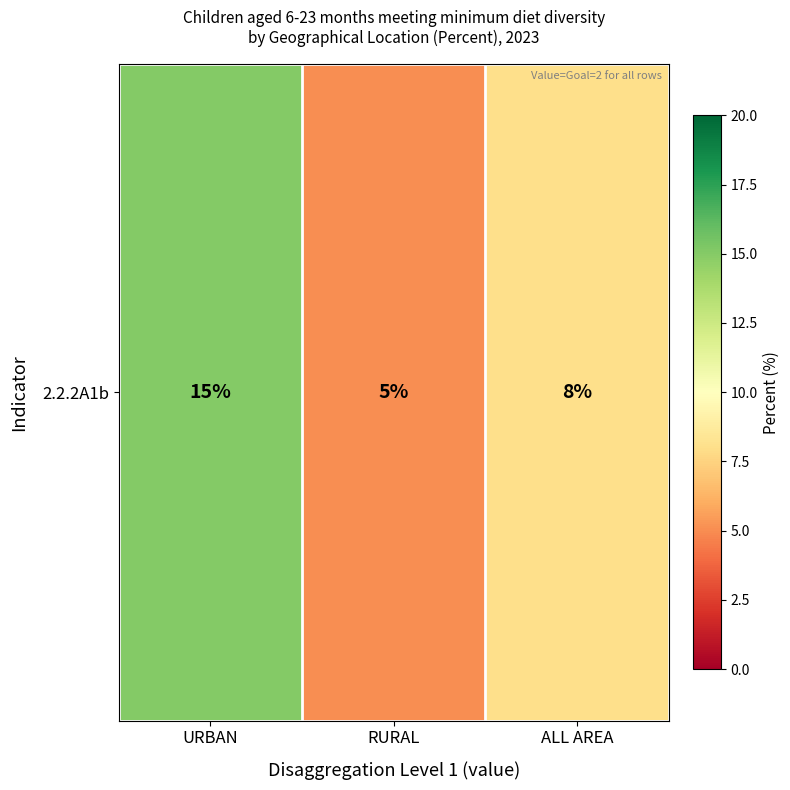

What is the average value?

9